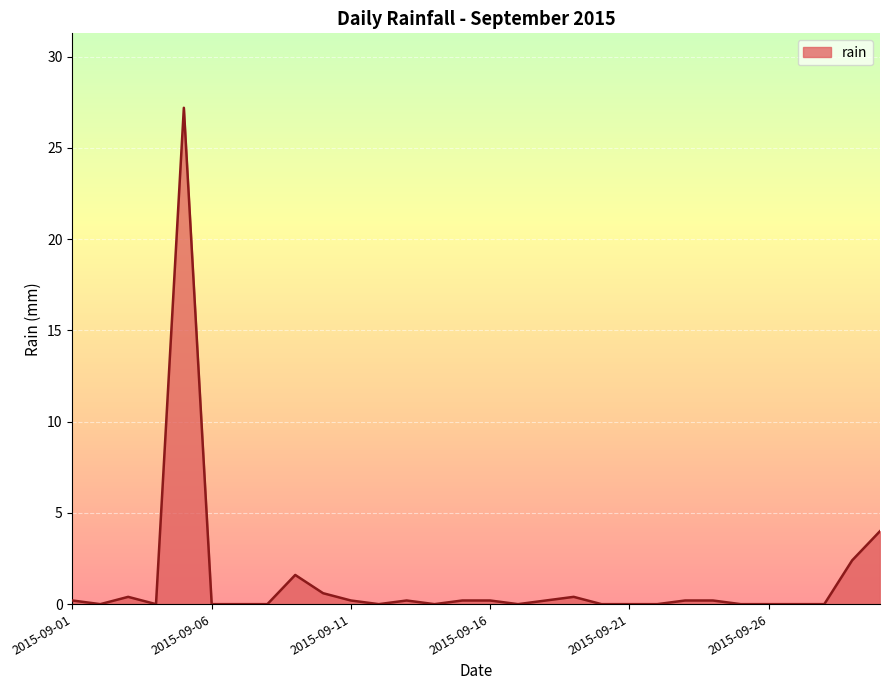

What is the average value?

1.3